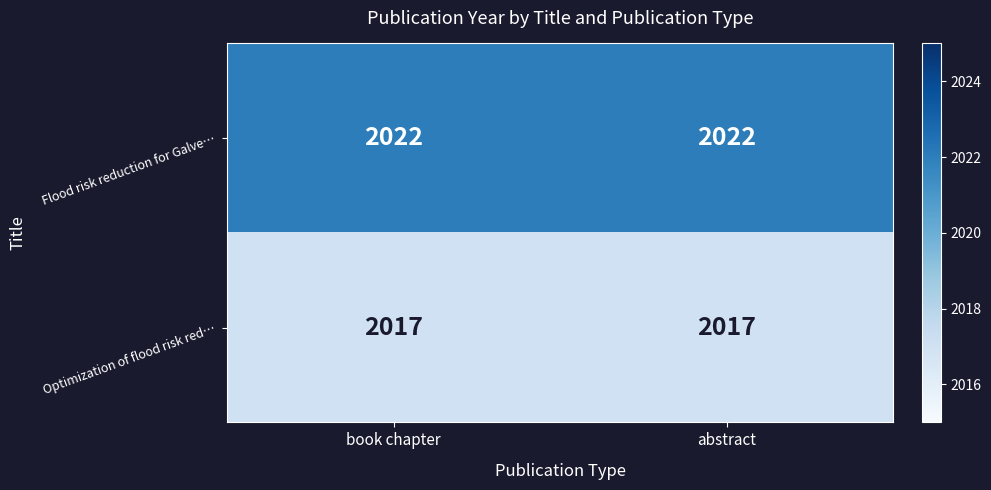

Reading left to right, transcribe all the data shown in this chart.

Flood risk reduction for Galve…: book chapter=2022	abstract=2022
Optimization of flood risk red…: book chapter=2017	abstract=2017